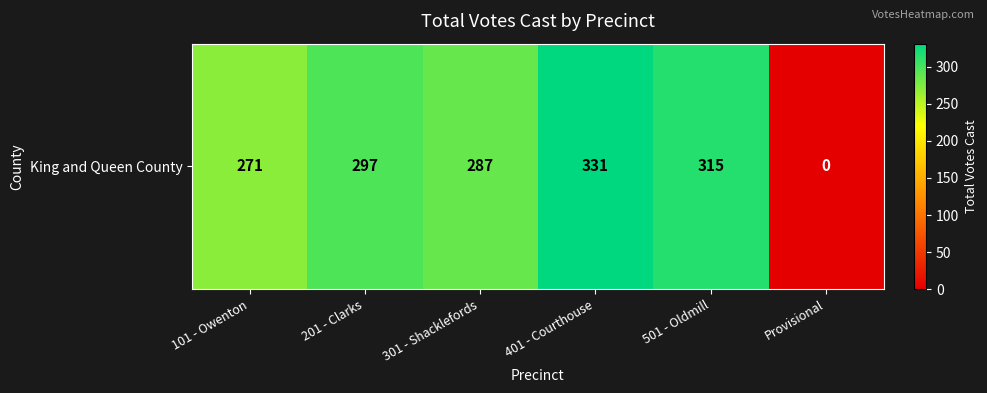

The chart shows a value of -174 at Provisional. True or false?

False